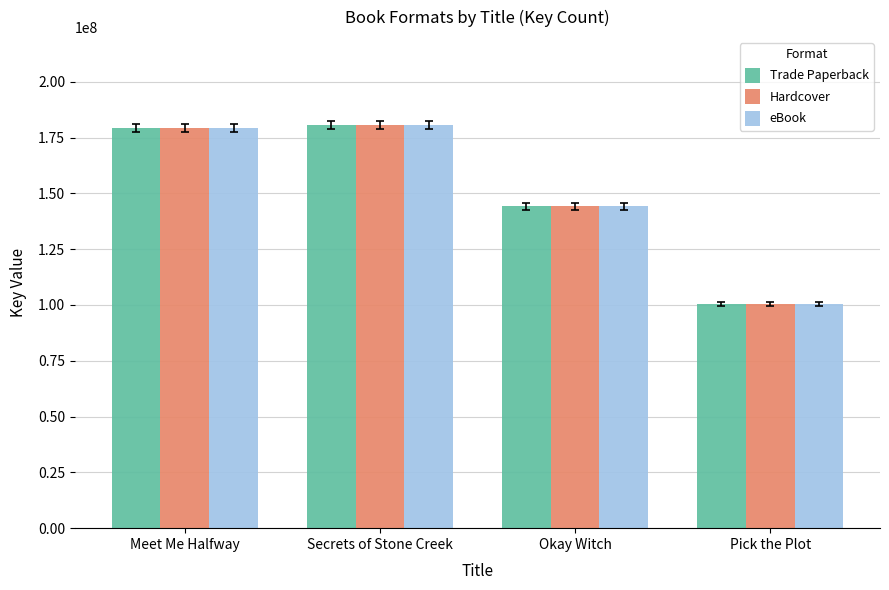

What is the label of the 4th bar from the left?

Pick the Plot